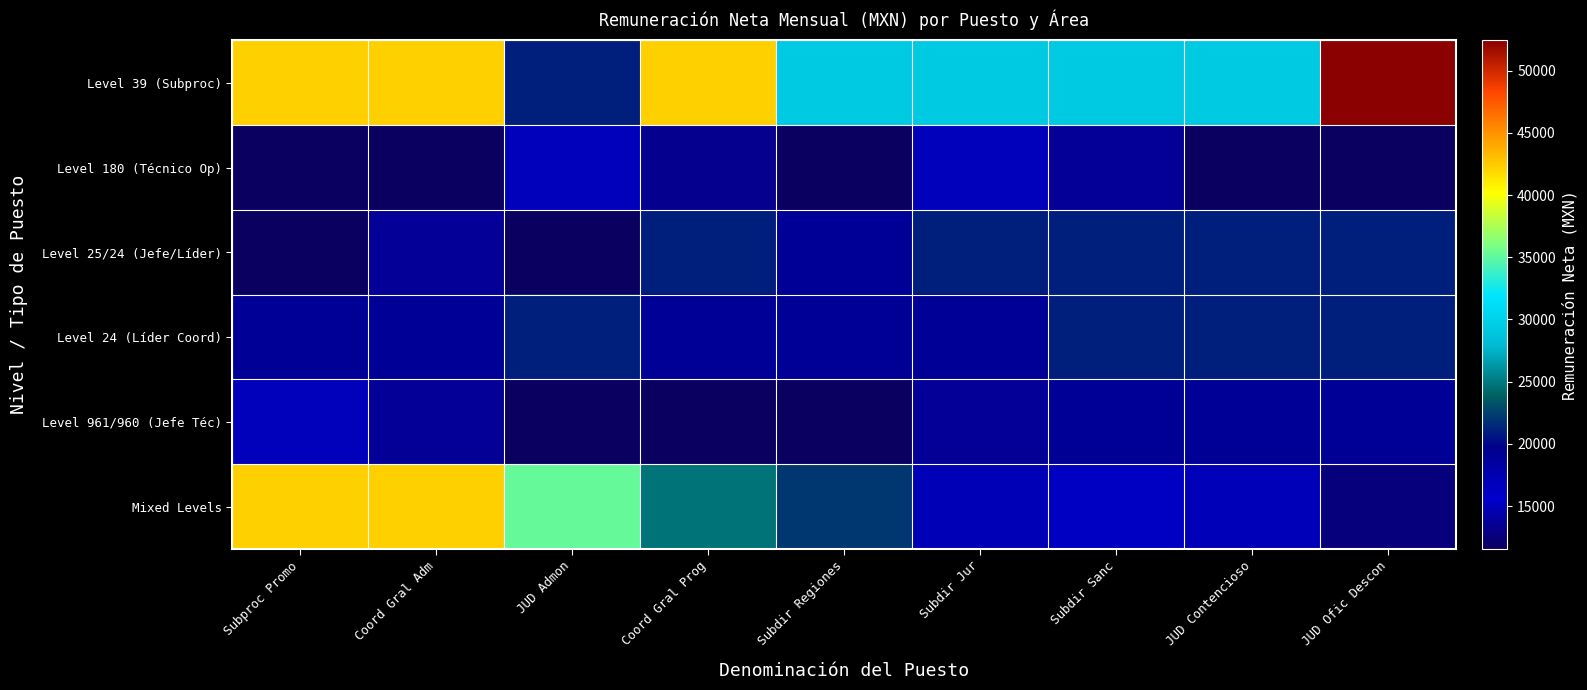

The value of Level 180 (Técnico Op) at Subdir Jur is 15048.6. True or false?

True